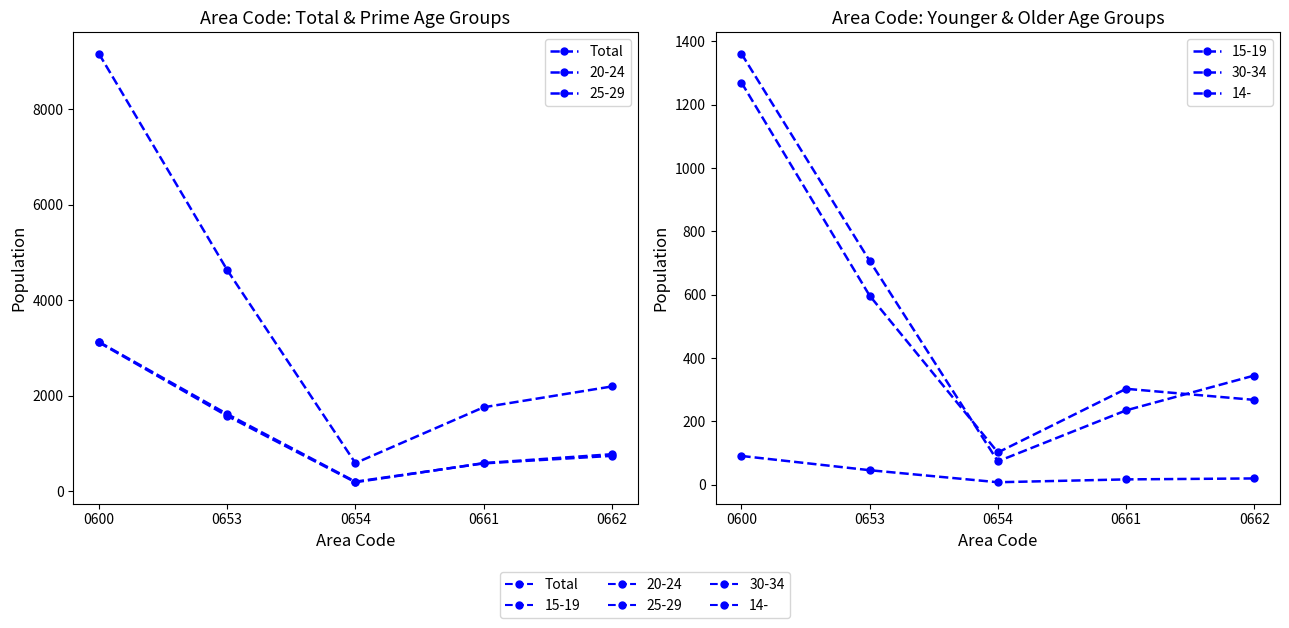

Read the value at 0661, to the nearest 50.

1750